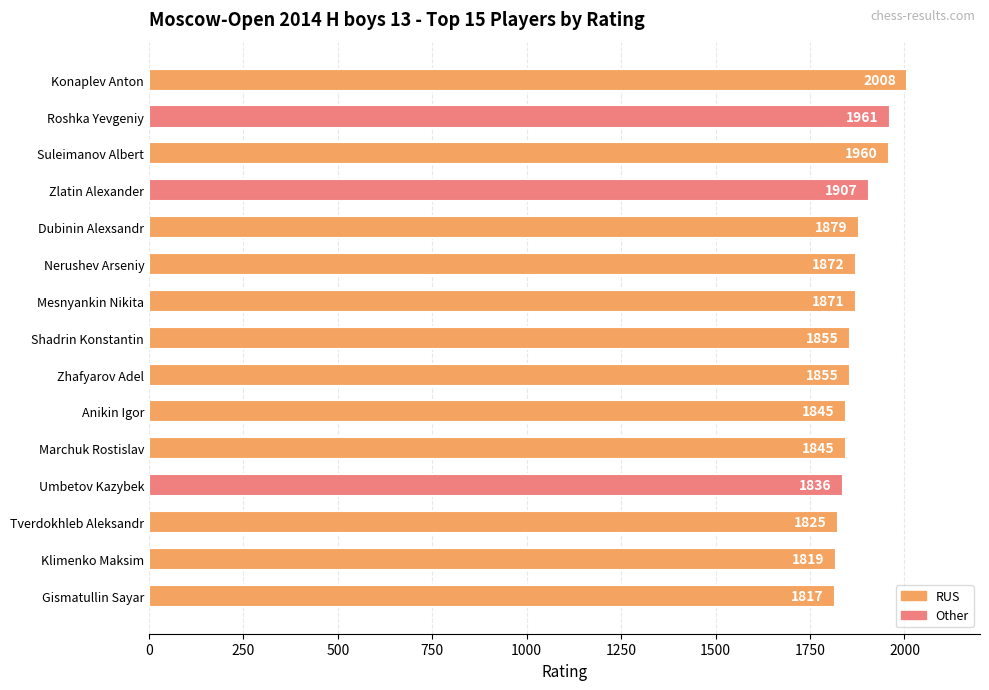

What is the greatest value displayed?

2008